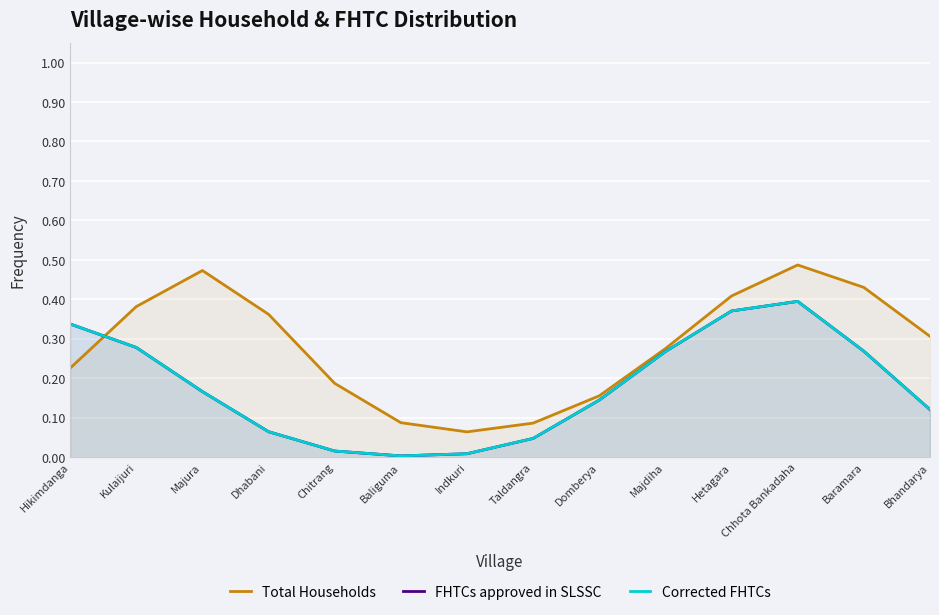

Which series has the largest total across all categories?

Total Households